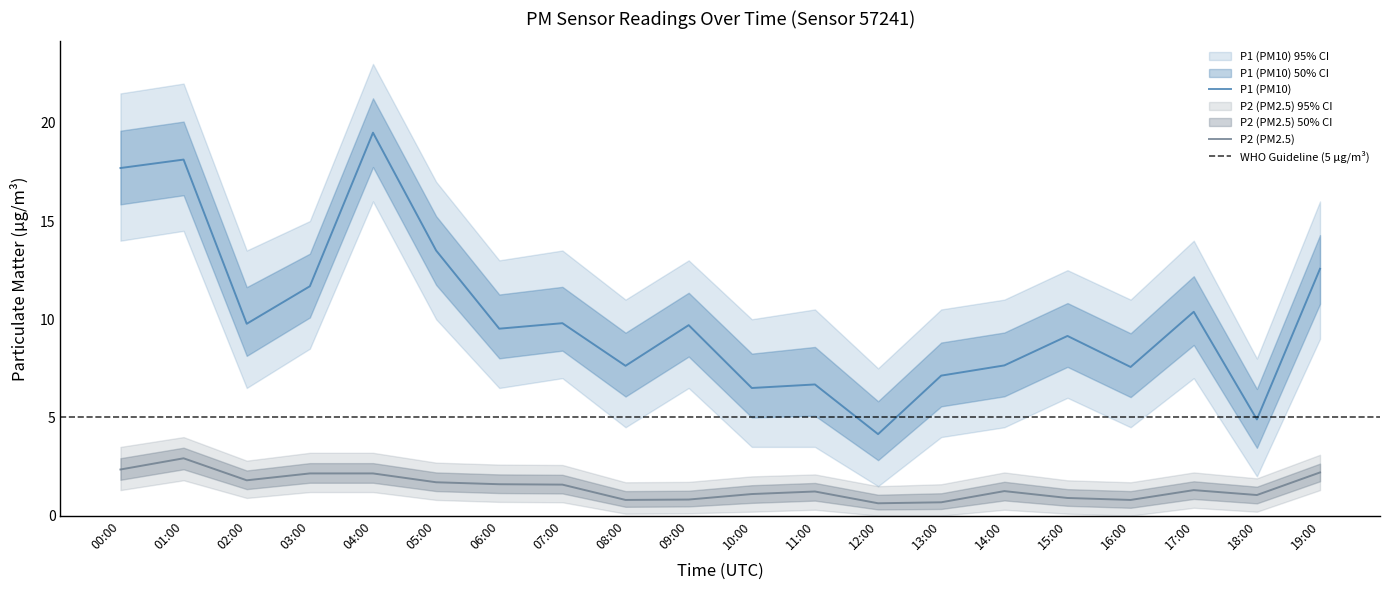

Is the value of P1_upper at 18:00 greater than the value of P1 at 08:00?

Yes